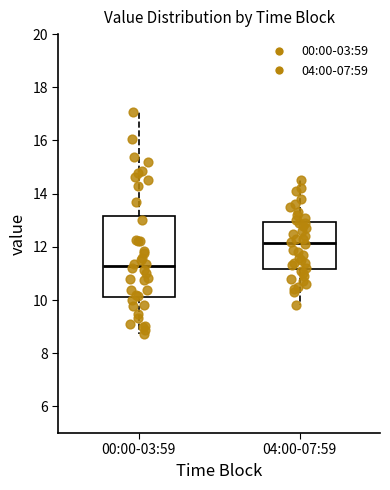

Reading left to right, transcribe this box plot: for each box, give where its median line is, the range the box spans, and where its two whiskers end, as read against the y-axis. The values are not printed on the chart, so give them approximately, as read against the axis.

00:00-03:59: median 11.2, box 10.2 to 13.2, whiskers 8.8 to 17.0
04:00-07:59: median 12.2, box 11.2 to 13.0, whiskers 9.8 to 14.6